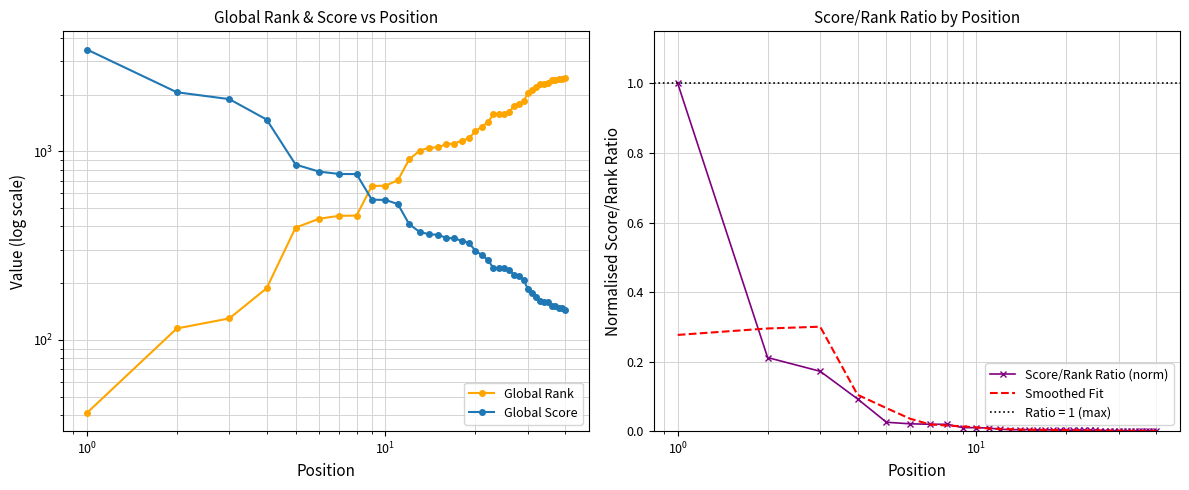

How many lines are shown in the chart?

4